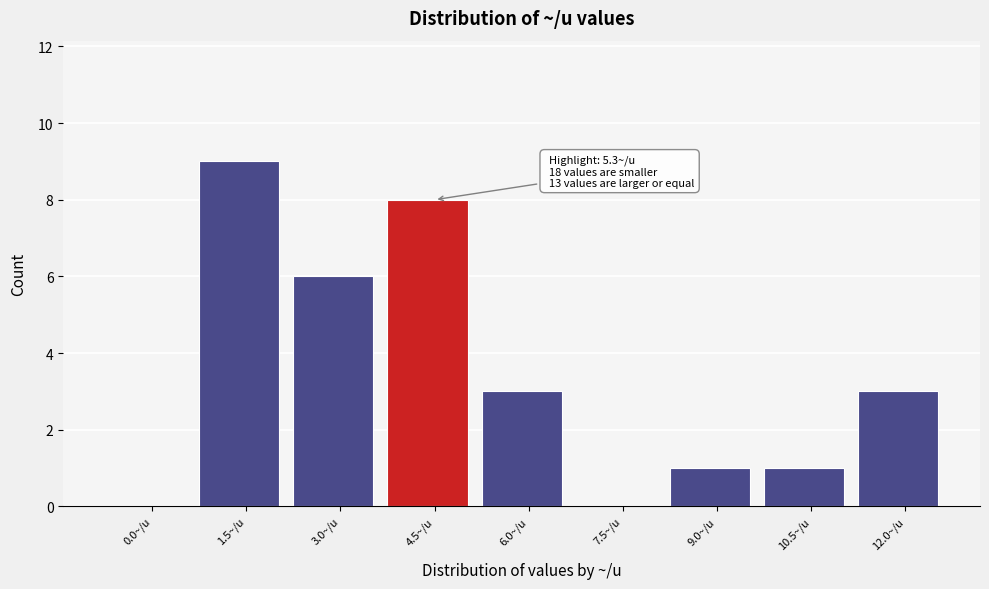

Reading left to right, list all the values displayed in this chart.

0.0~/u=0	1.5~/u=9	3.0~/u=6	4.5~/u=8	6.0~/u=3	7.5~/u=0	9.0~/u=1	10.5~/u=1	12.0~/u=3